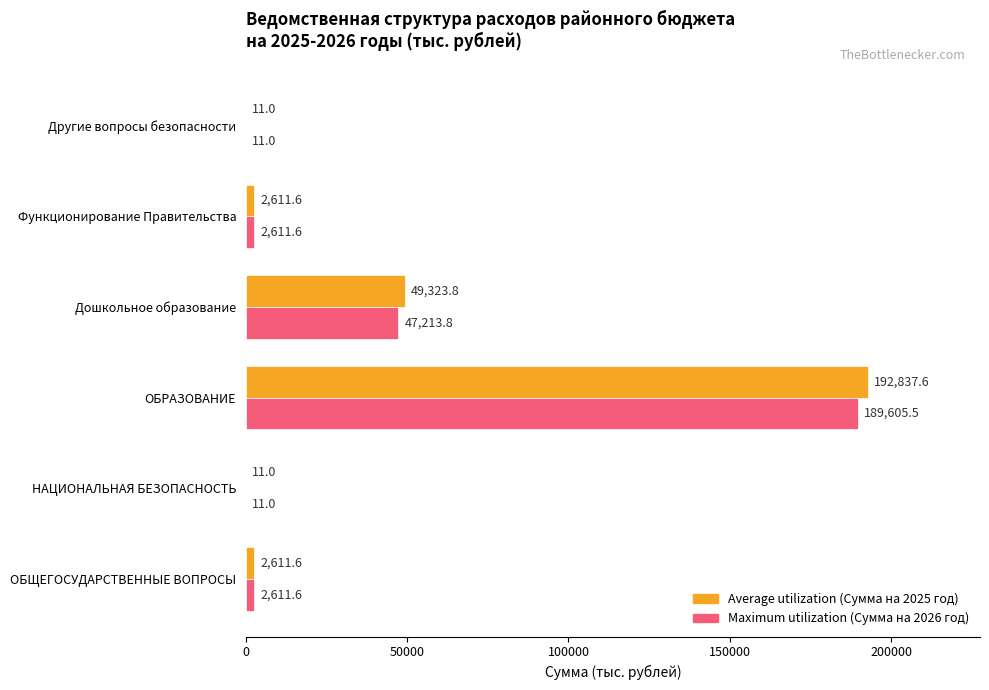

At which category is the sum across all series the highest?

ОБРАЗОВАНИЕ